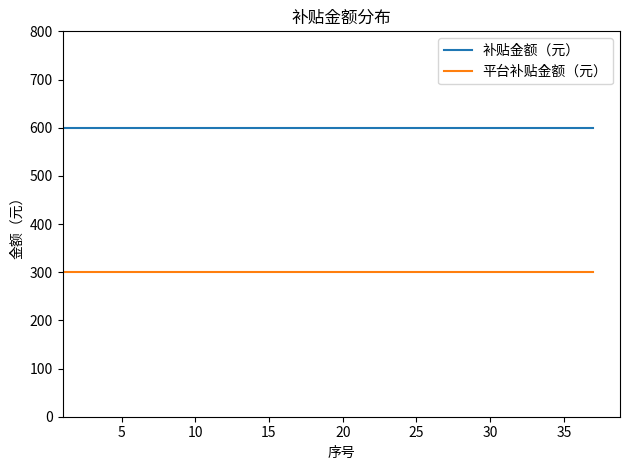

What is the sum of all 补贴金额（元） values?

22200